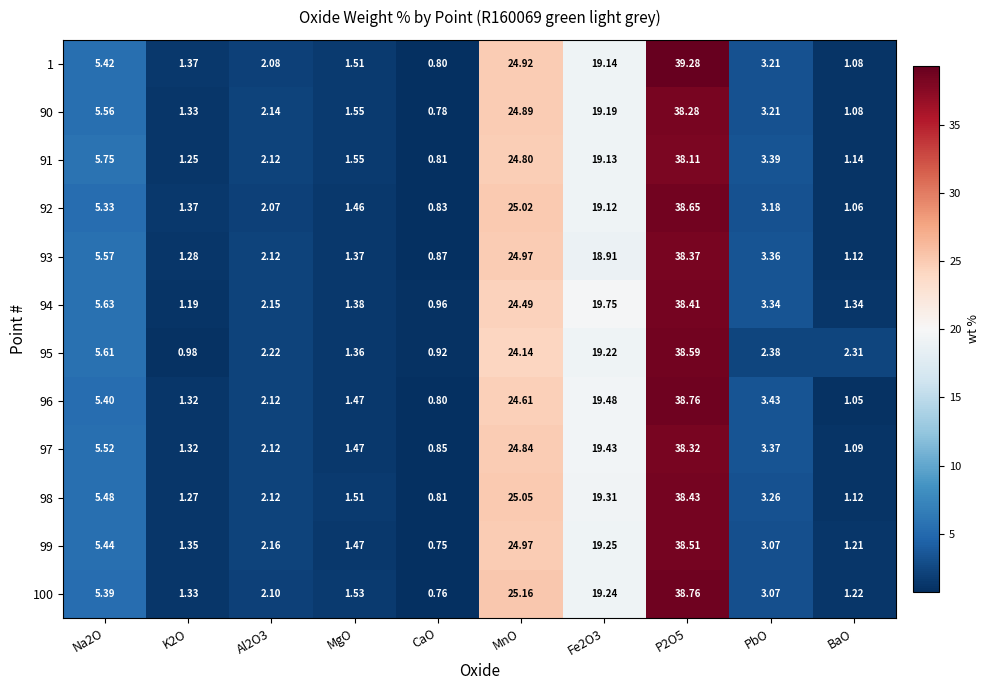

At which category is the sum across all series the highest?

P2O5